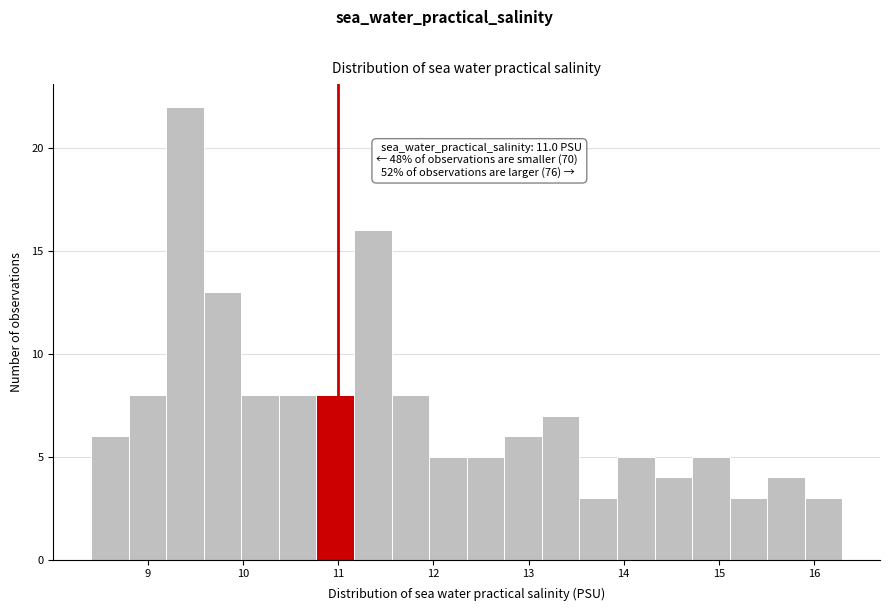

Read against the x-axis, roughly where is the centre of the tallest bar?

9.4